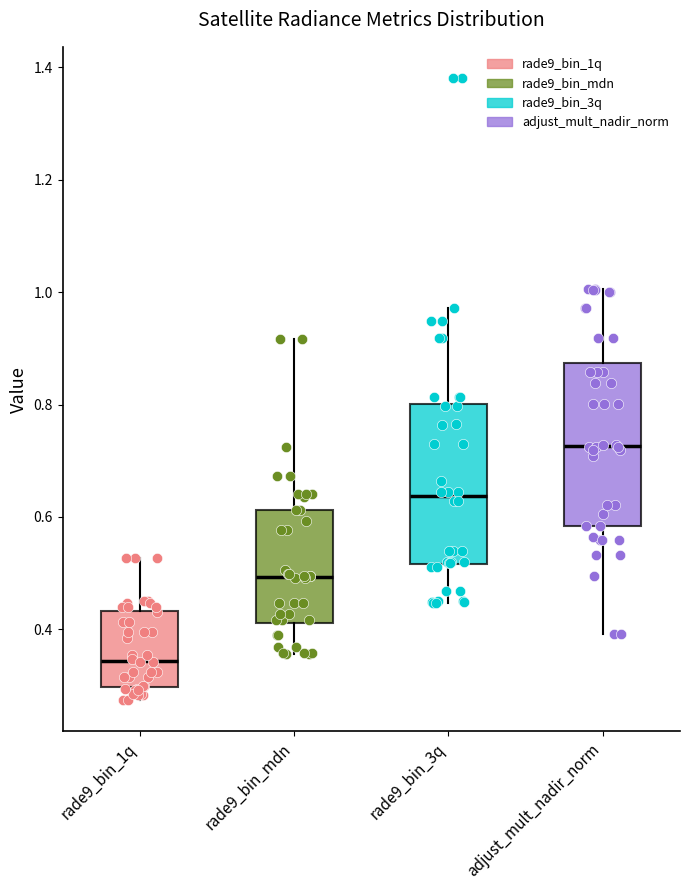

Reading left to right, read every box against the y-axis: the position of its median line, the range the box covers, and the ends of its whiskers. The values are not printed on the chart, so give them approximately, as read against the axis.

rade9_bin_1q: median 0.34, box 0.30 to 0.44, whiskers 0.28 to 0.52
rade9_bin_mdn: median 0.50, box 0.42 to 0.62, whiskers 0.36 to 0.92
rade9_bin_3q: median 0.64, box 0.52 to 0.80, whiskers 0.44 to 0.98
adjust_mult_nadir_norm: median 0.72, box 0.58 to 0.88, whiskers 0.40 to 1.00